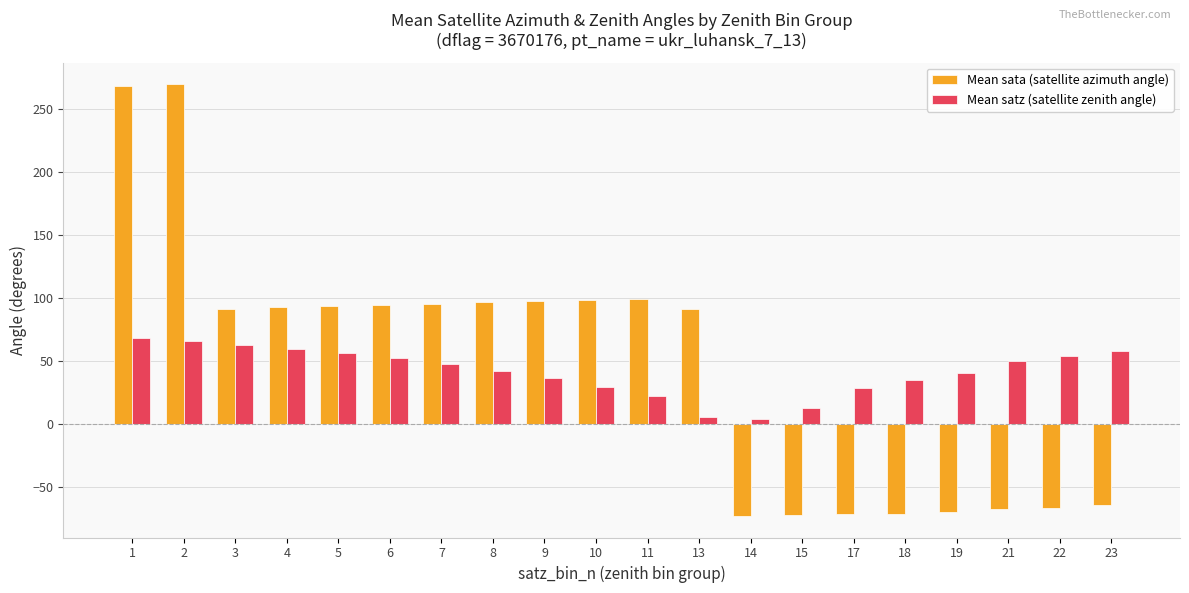

Read the Mean satz (satellite zenith angle) value at 5.

55.9